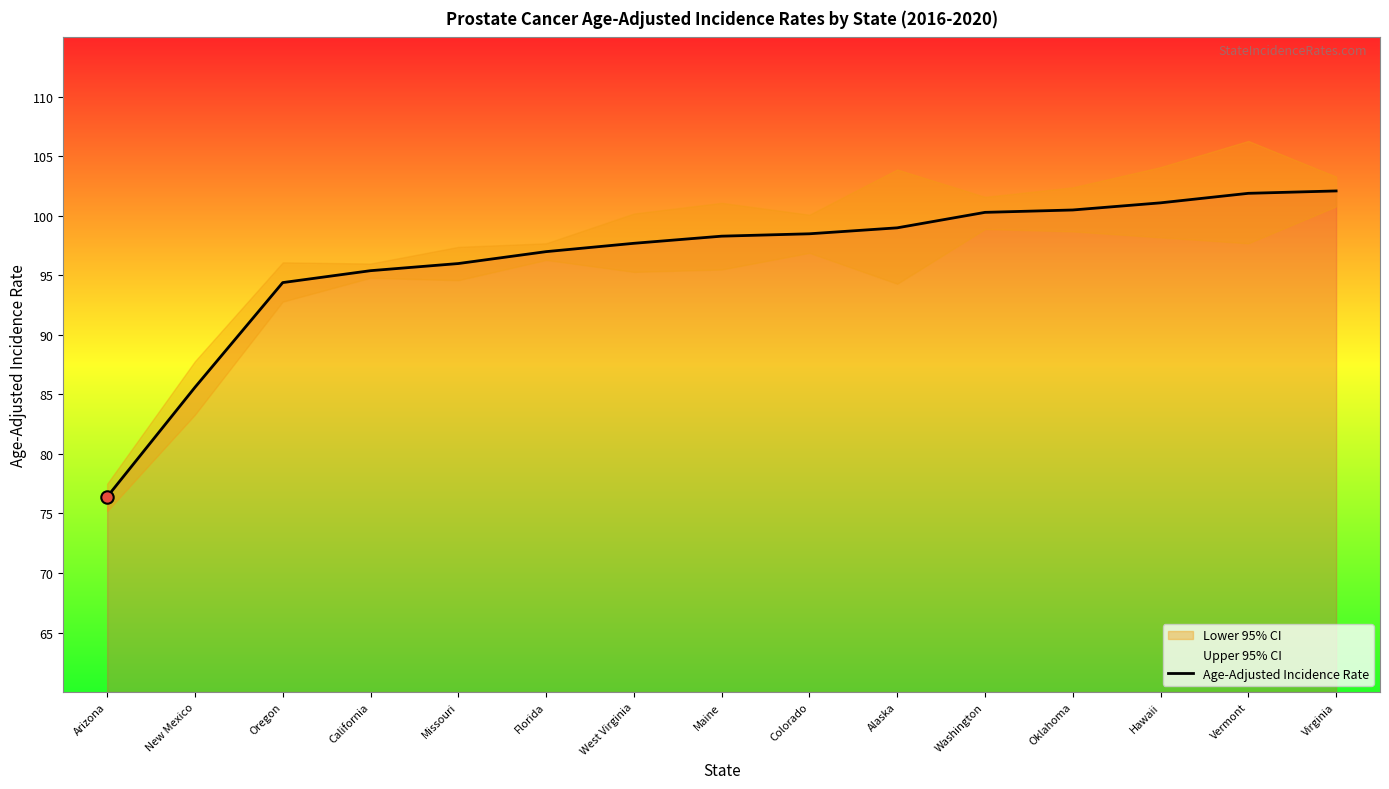

What is the change in value from New Mexico to Missouri?

+10.4